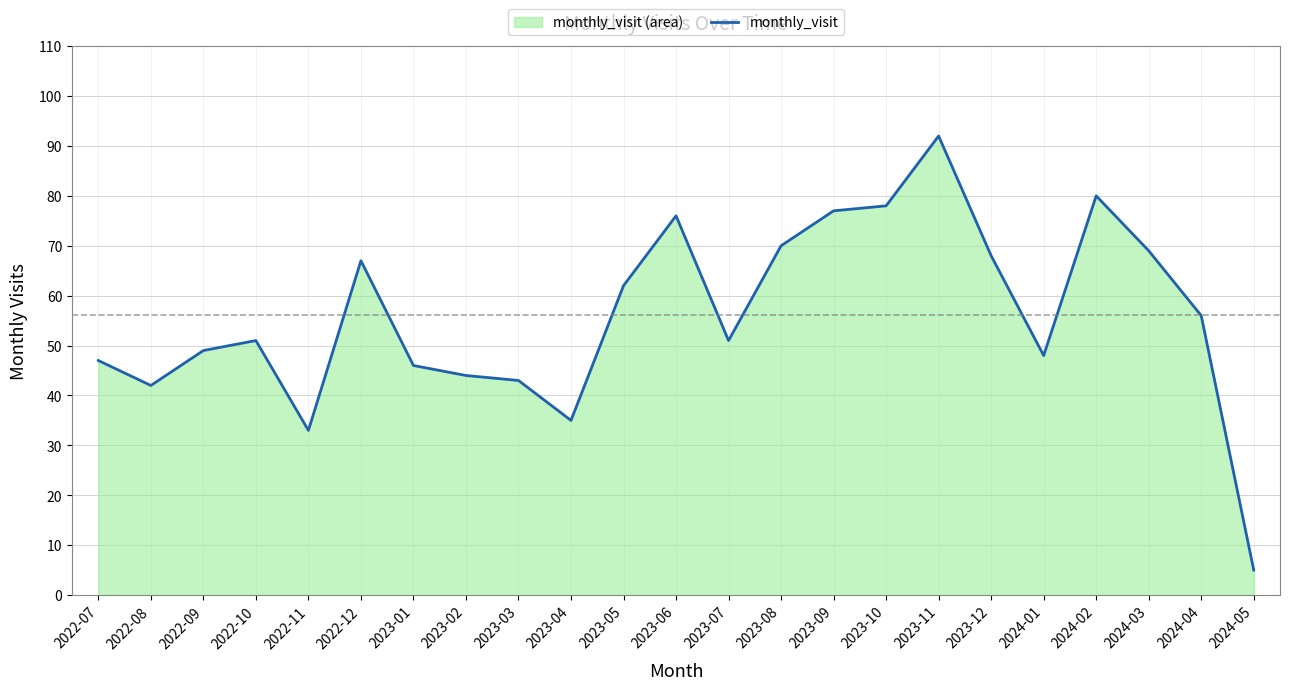

At which label is the value closest to 48?

2024-01